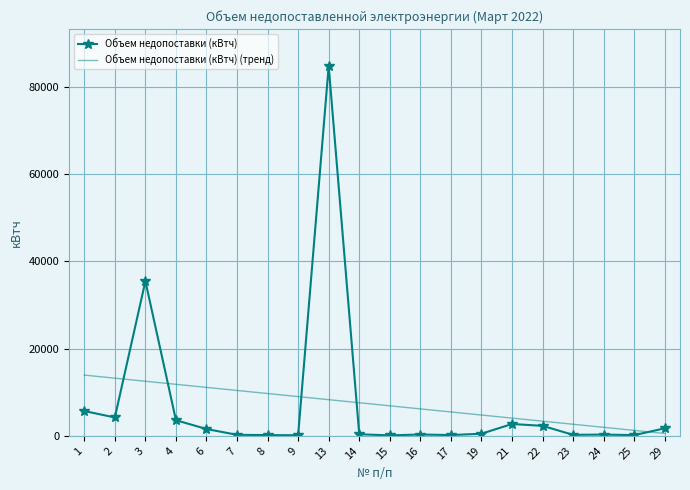

What is the sum of all Объем недопоставки (кВтч) values?

144552.1